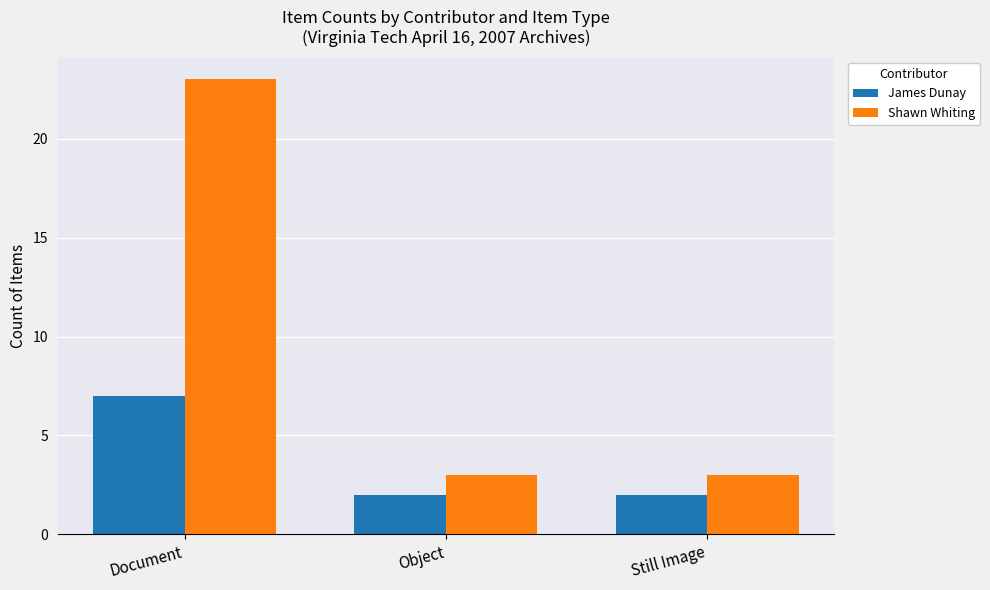

List the series in order of their overall mean, highest first.

Shawn Whiting, James Dunay